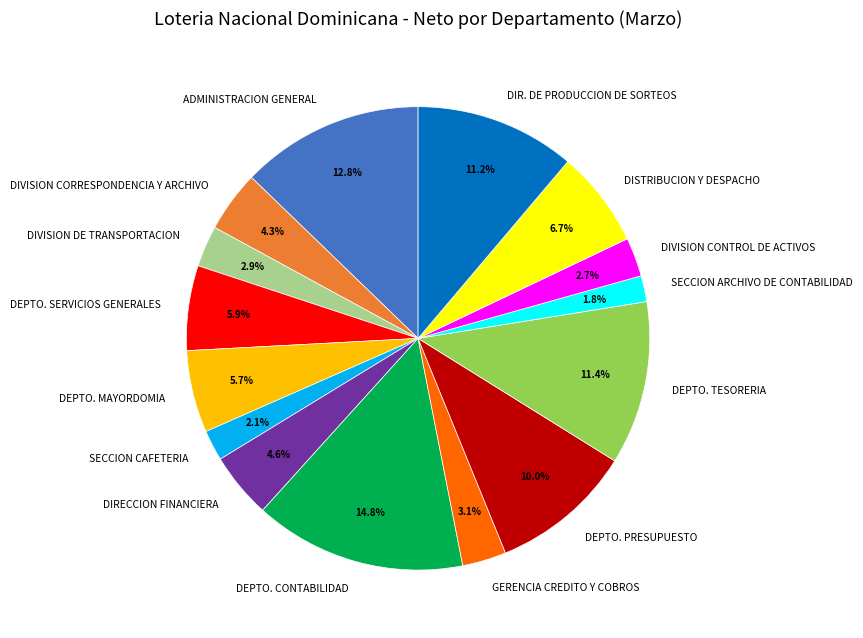

Which category has the biggest portion of the pie?

DEPTO. CONTABILIDAD